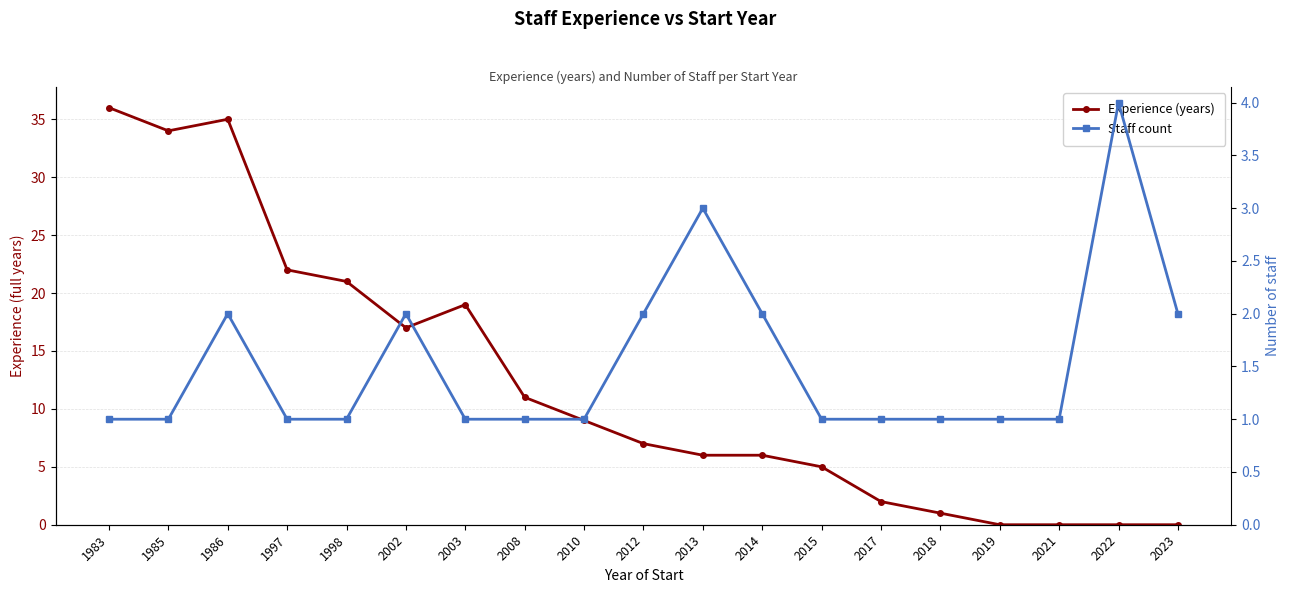

Is this an area chart (filled region under the line)?

No